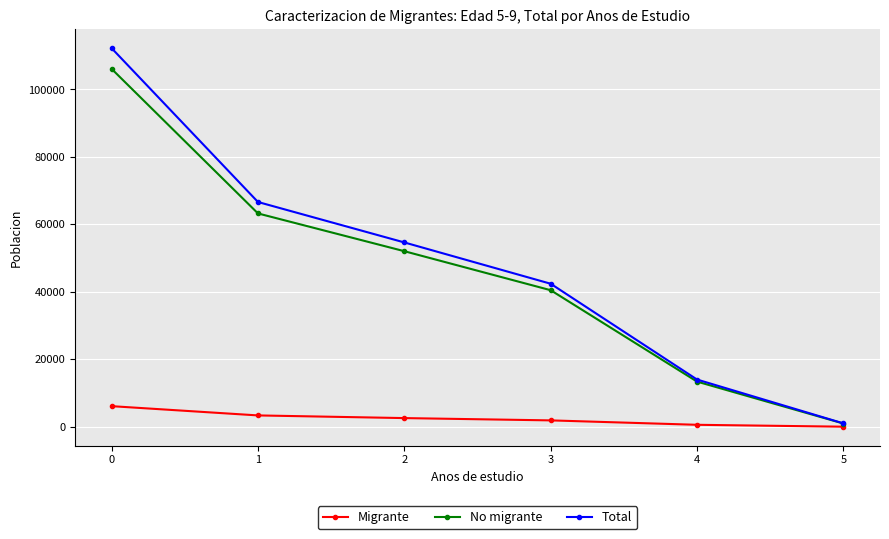

What is the value of the No migrante point at the 5th from the left?

13411